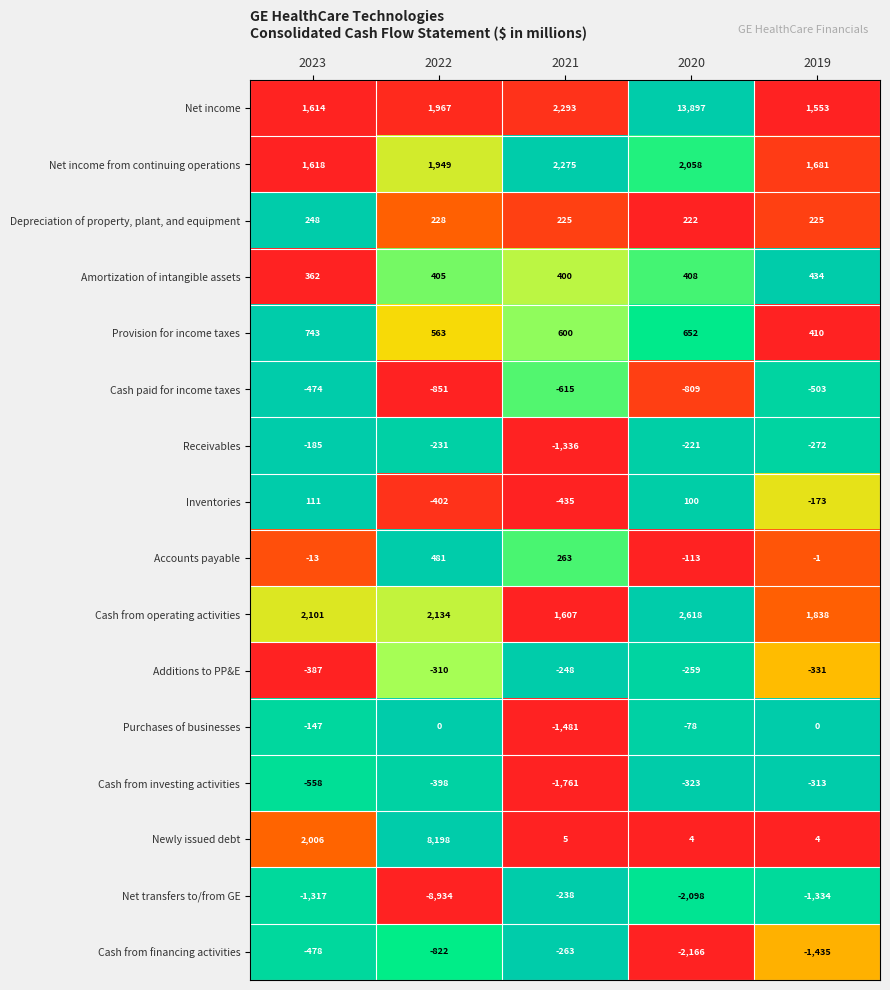

At which category is the sum across all series the highest?

2020